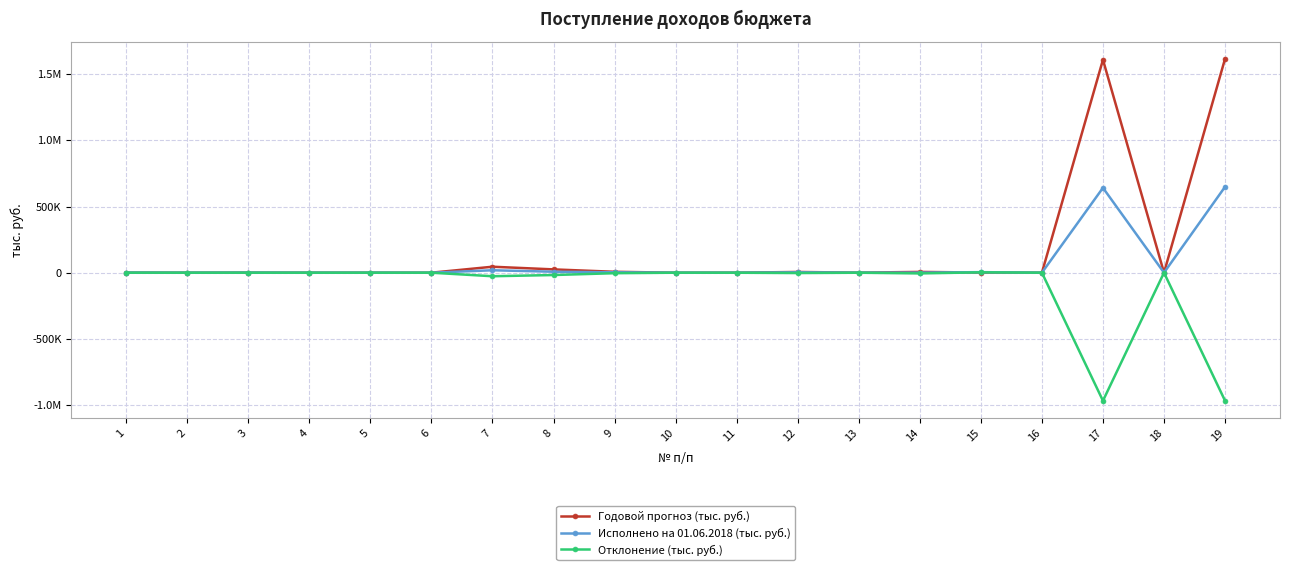

Which series has the largest total across all categories?

Годовой прогноз (тыс. руб.)